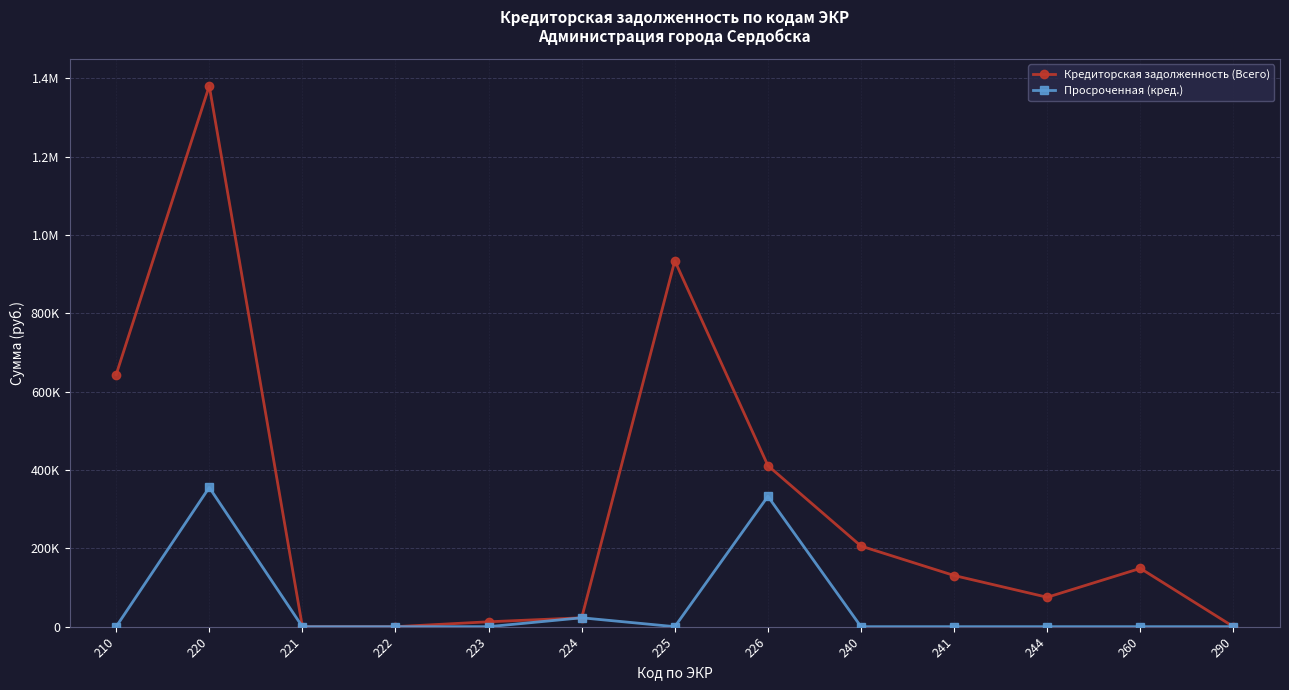

Is the value of Просроченная (кред.) at 225 greater than the value of Кредиторская задолженность (Всего) at 241?

No